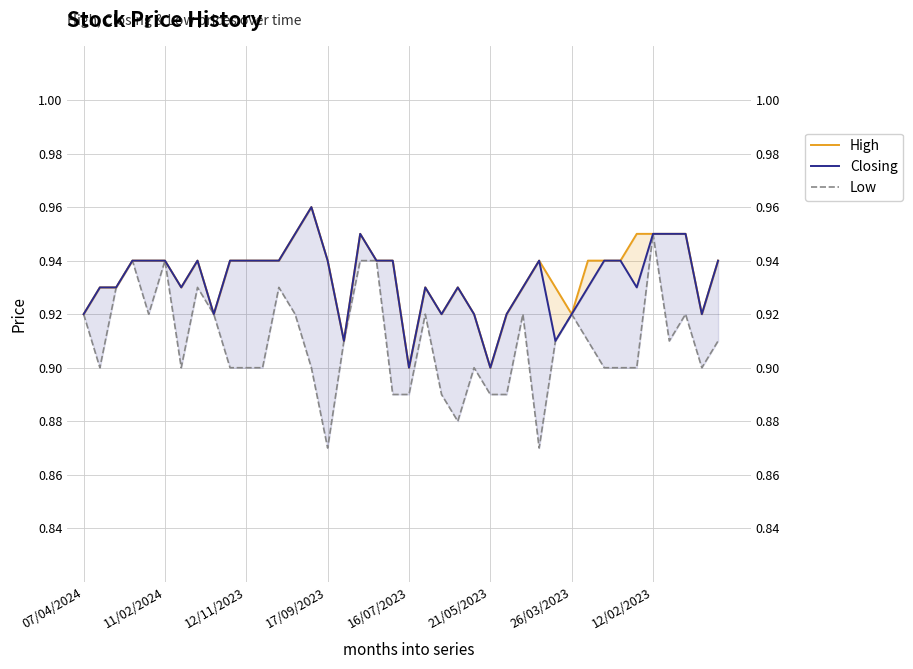

Where is High nearest to the value 0?

16/07/2023